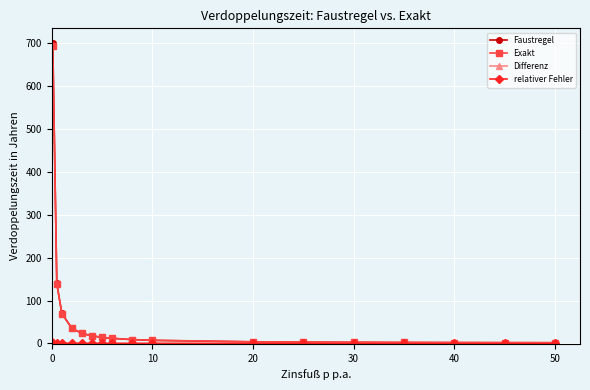

What is the maximum value shown in the chart?

700.0